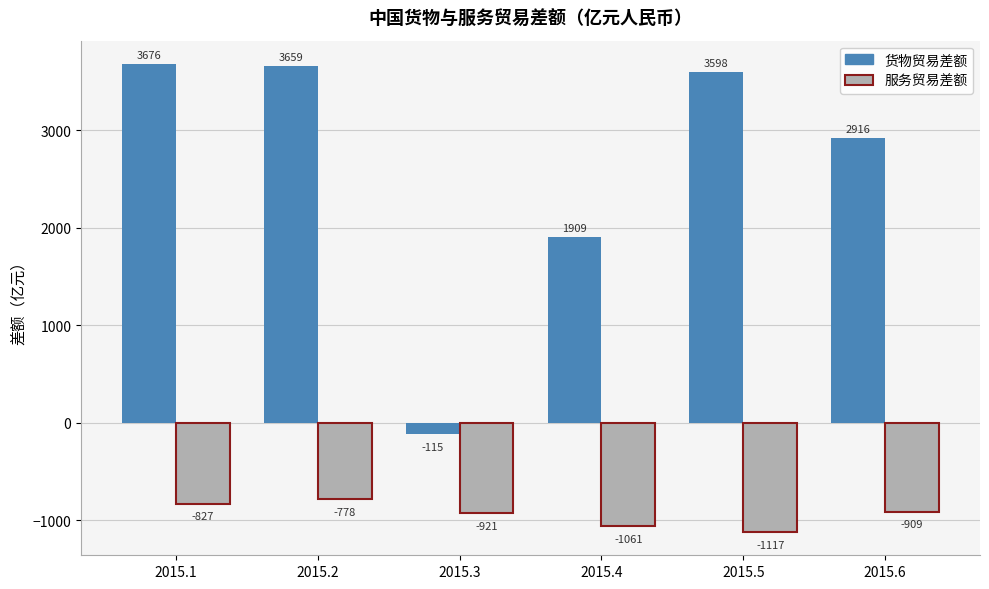

Between 2015.2 and 2015.6, which series saw the biggest shift?

货物贸易差额